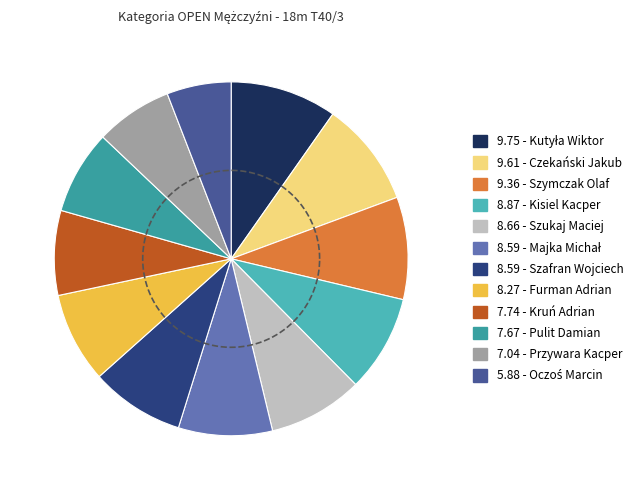

To the nearest percent, what is the combined percentage of Kruń Adrian and Szafran Wojciech?

16%